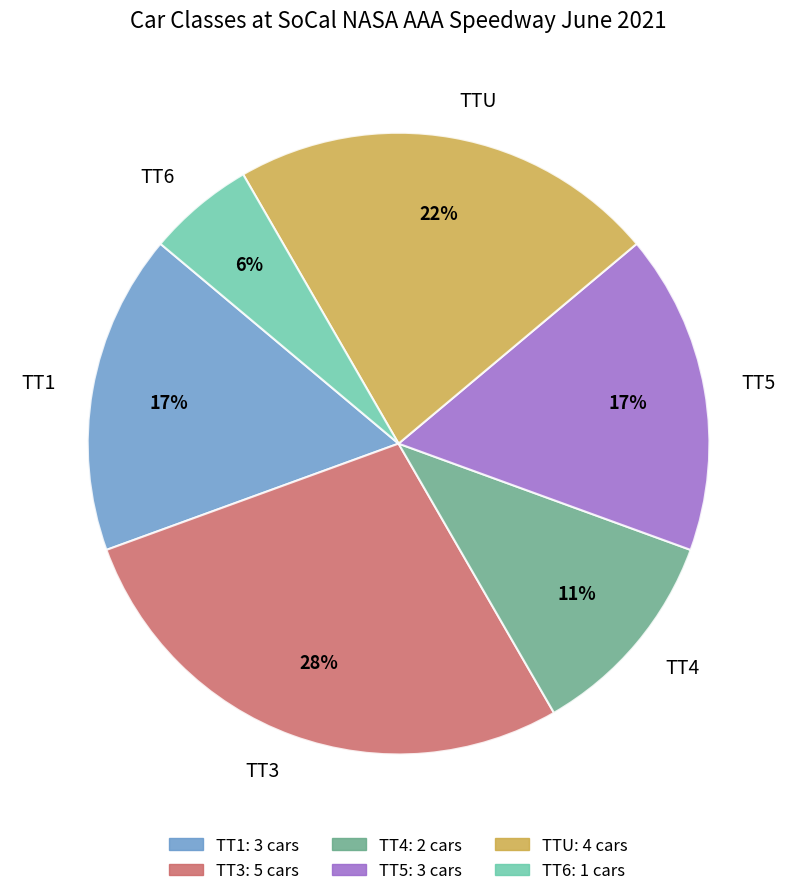

True or false: TTU accounts for 22% of the total.

True